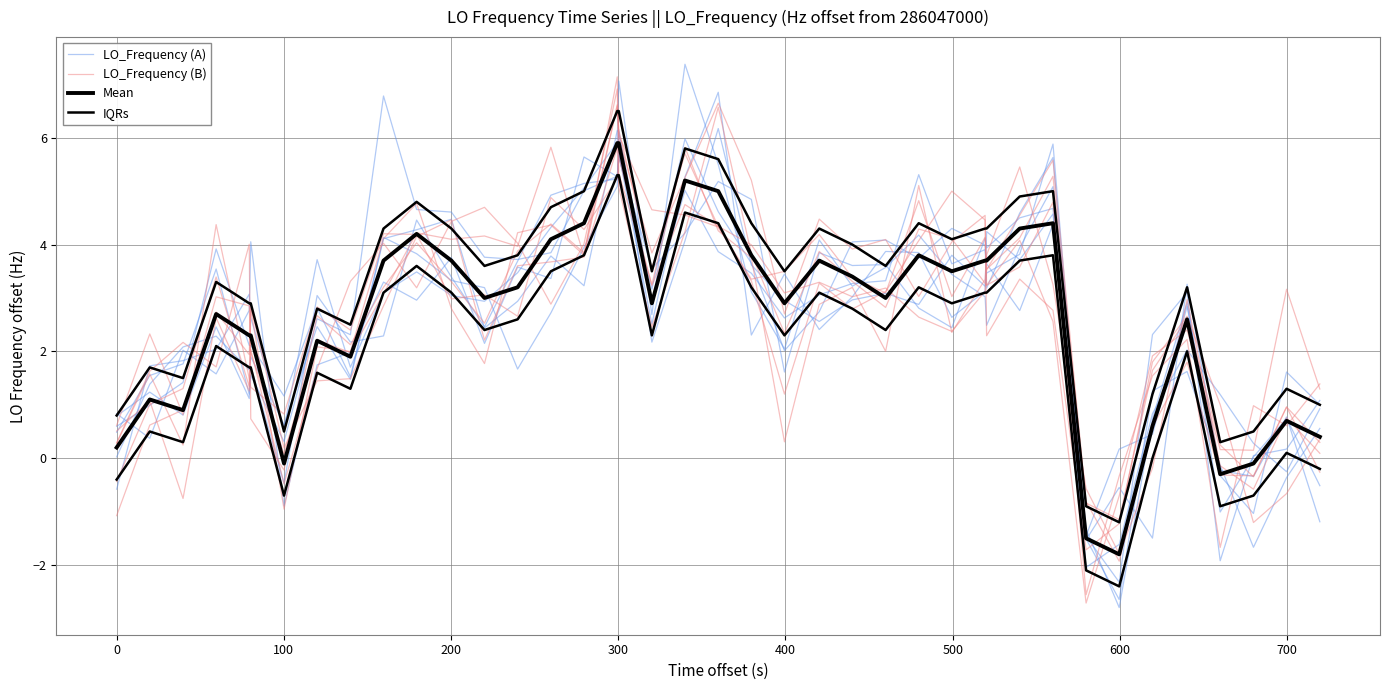

How many data points in Mean are less than 3?

19